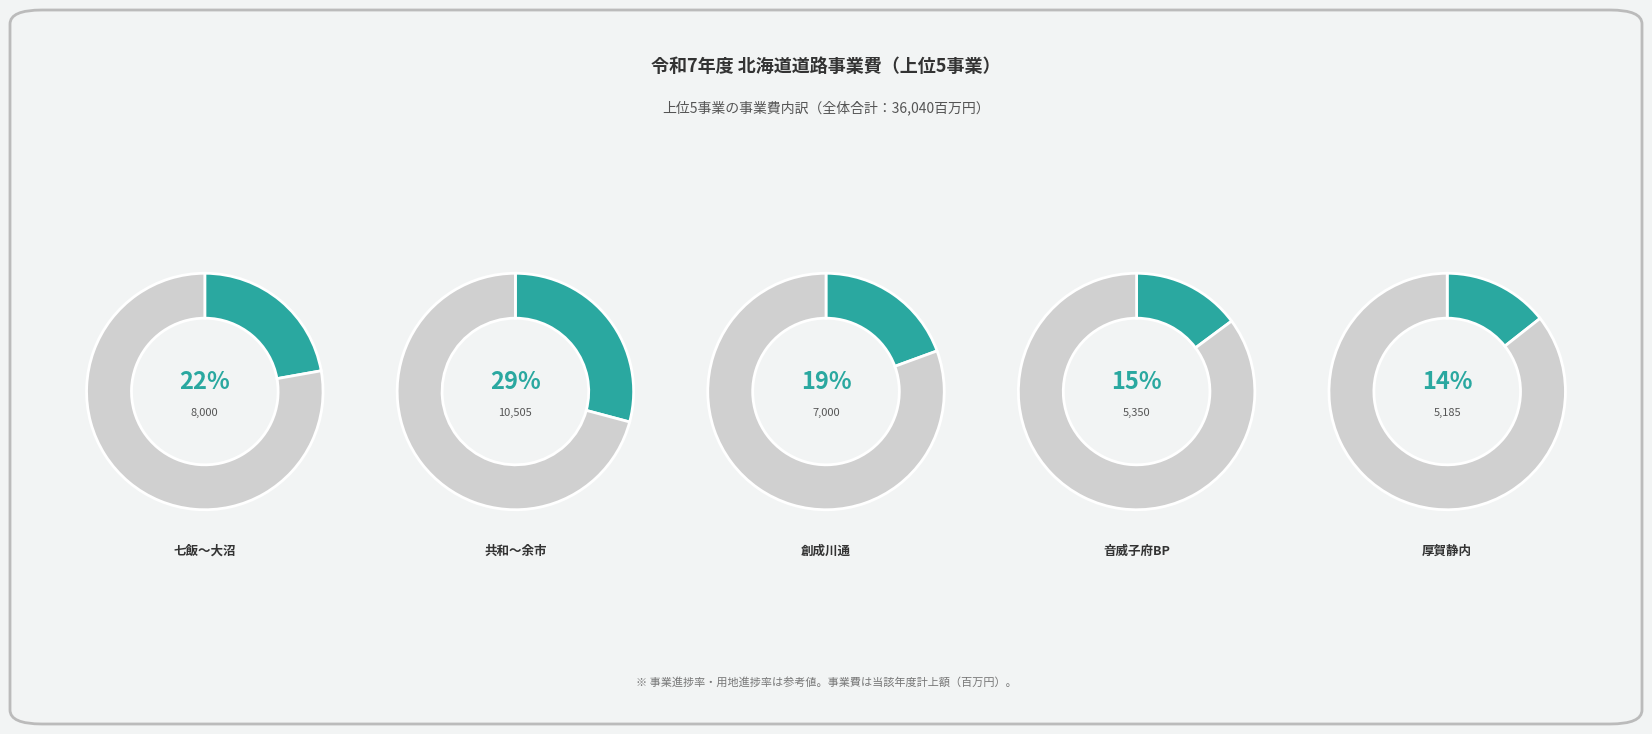

Which slice is the smallest?

一般国道235号　厚賀静内道路